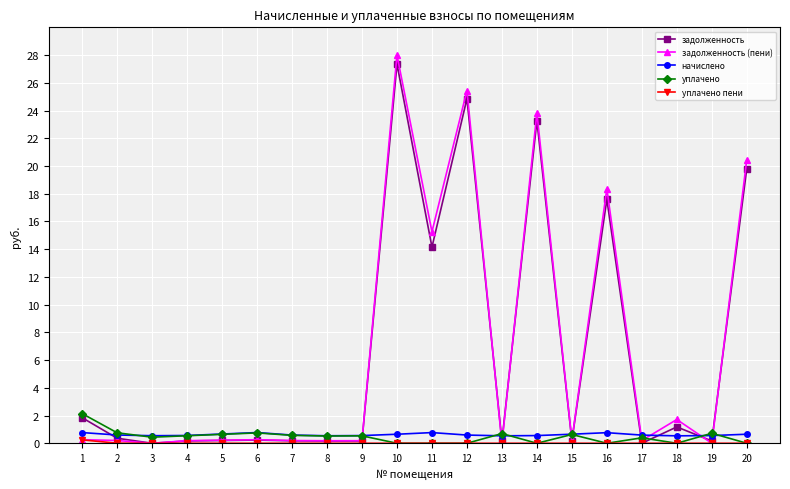

True or false: задолженность has more than 0 points higher than both neighbors.

True